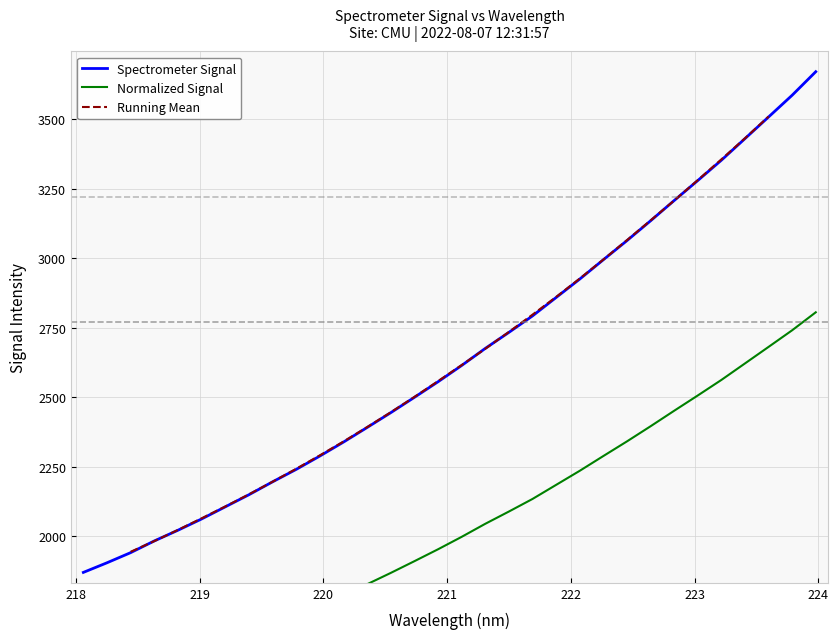

What is the highest value of the Spectrometer Signal series?

3671.3